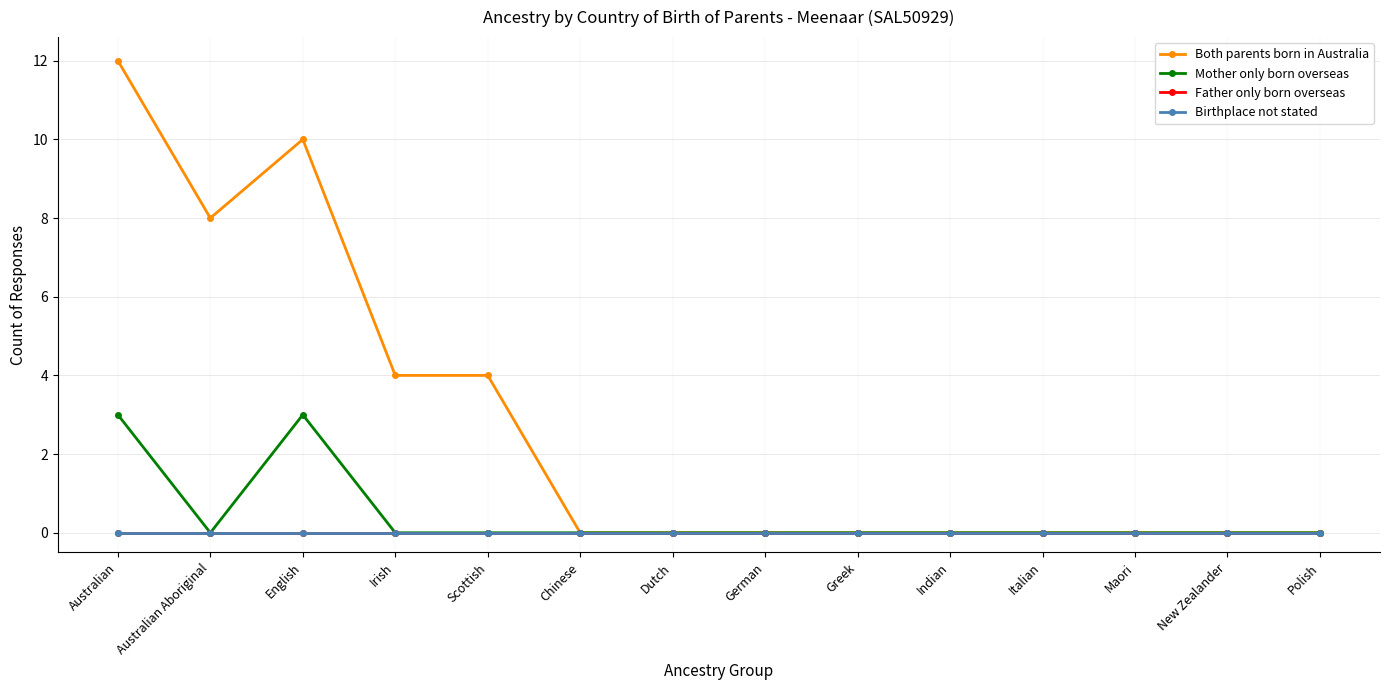

Is this an area chart (filled region under the line)?

No